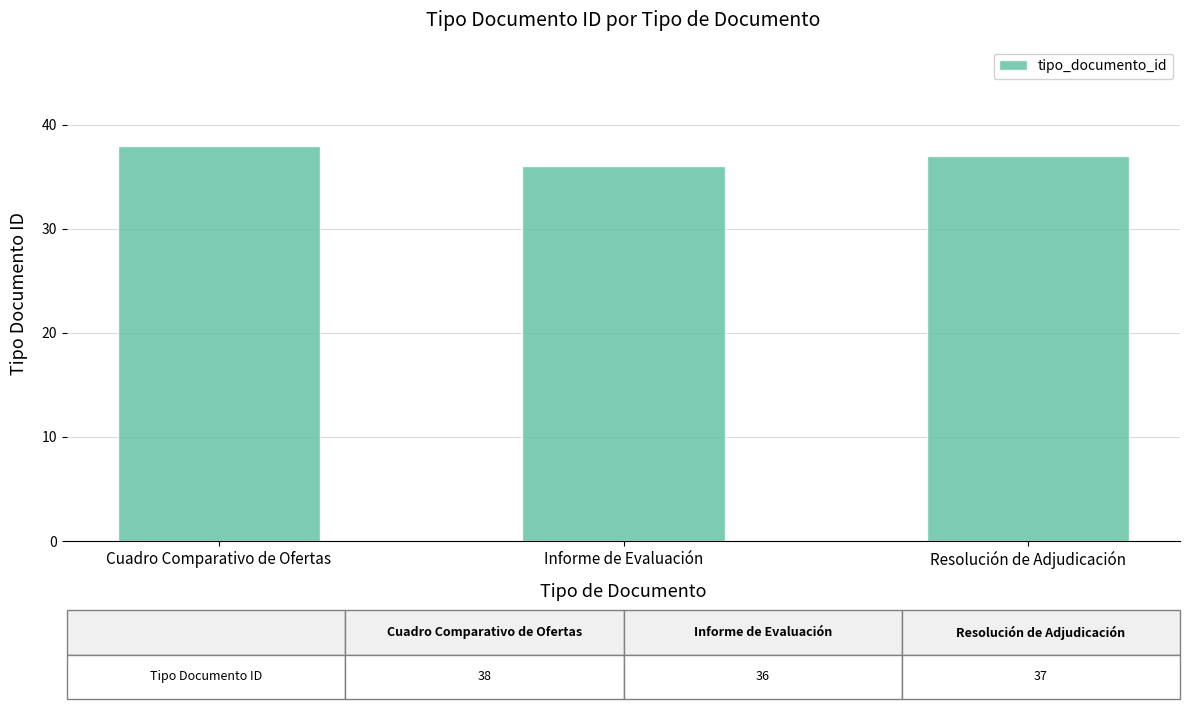

Rank the categories by value from lowest to highest.

Informe de Evaluación, Resolución de Adjudicación, Cuadro Comparativo de Ofertas